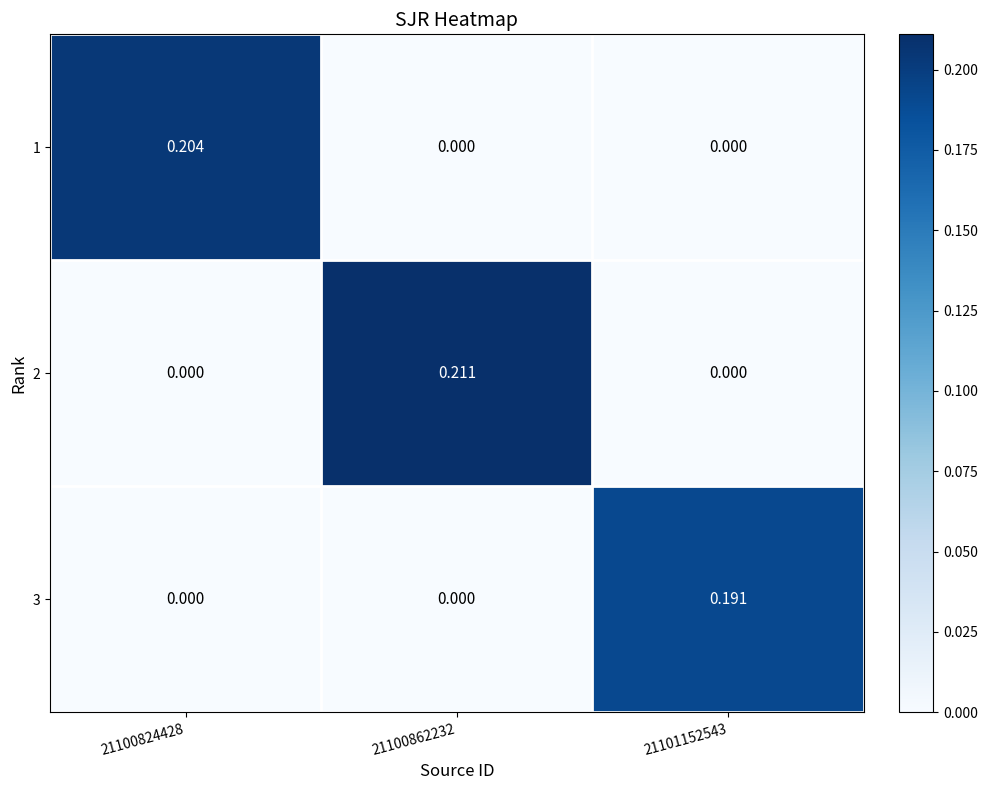

Is the value of 3 at 21100862232 greater than the value of 2 at 21100862232?

No